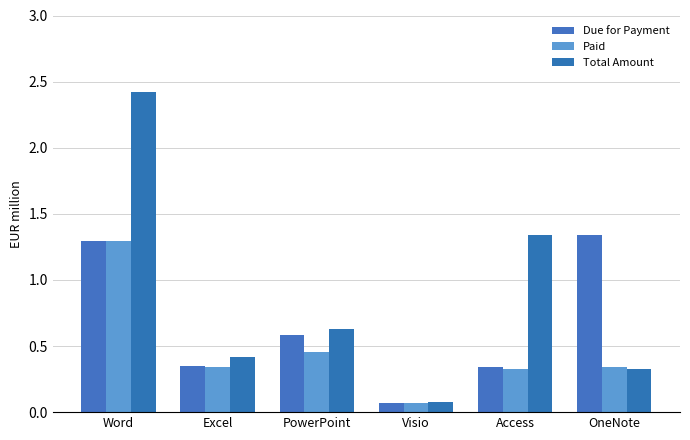

What is the difference between the second highest and minimum values in the Paid series?

0.4